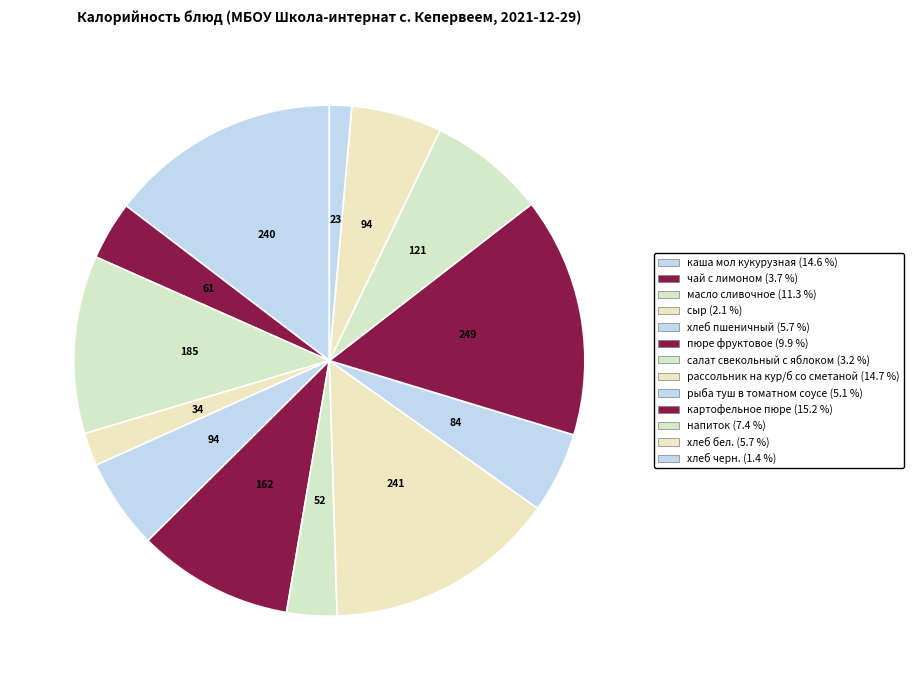

Does any single category account for the majority?

No